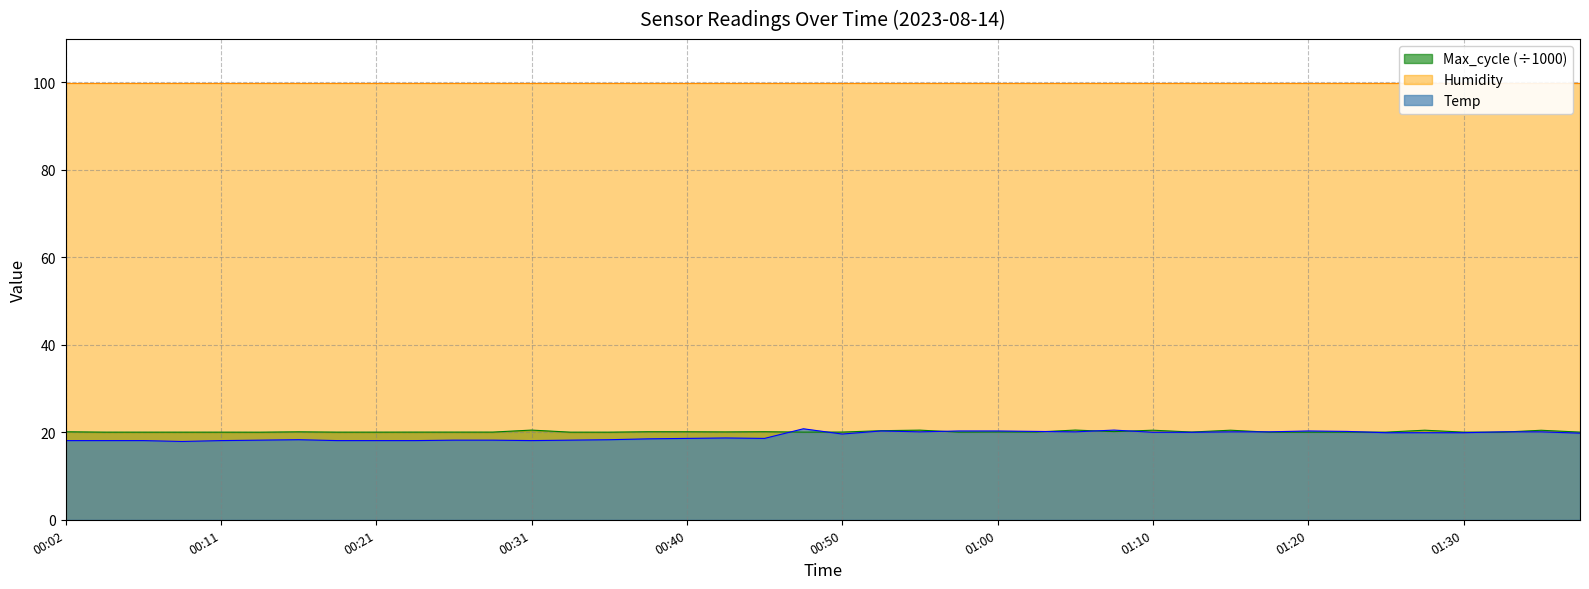

The Max_cycle (÷1000) series shows 4.6 at 00:21. True or false?

False